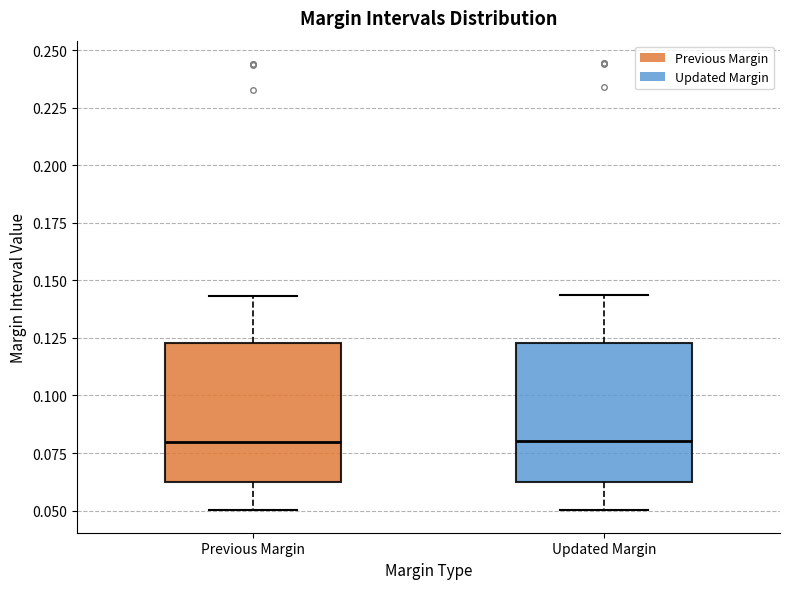

Where is the lower edge of the box for Updated Margin on the y-axis? The values are not printed on the chart, so give them approximately, as read against the axis.

0.060